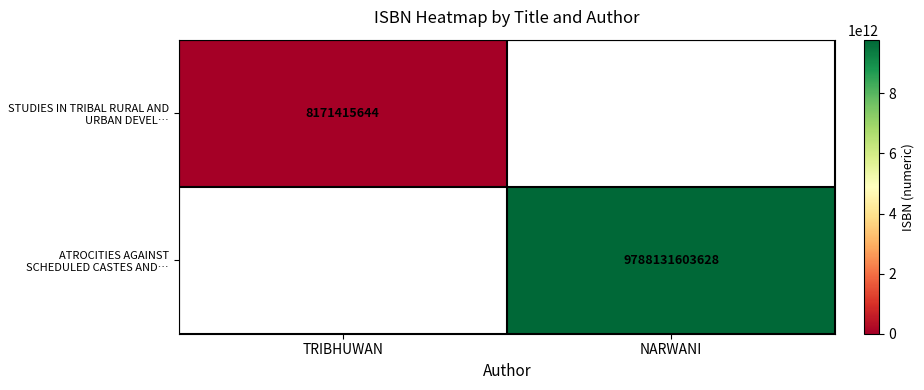

The STUDIES IN TRIBAL RURAL AND URBAN DEVEL… series shows 11490366489 at TRIBHUWAN. True or false?

False